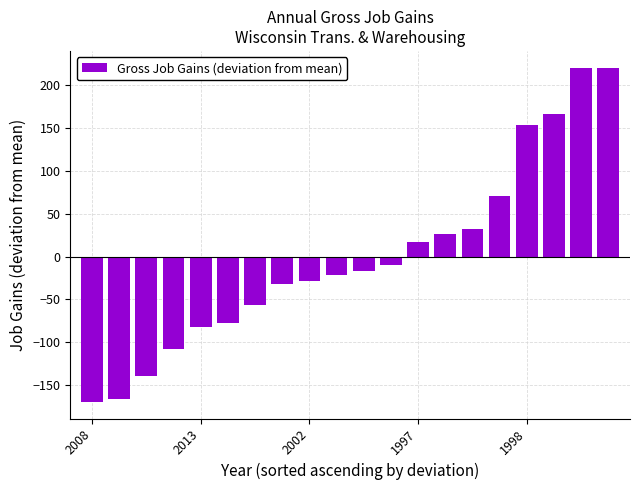

What is the minimum value shown in the chart?

-169.4